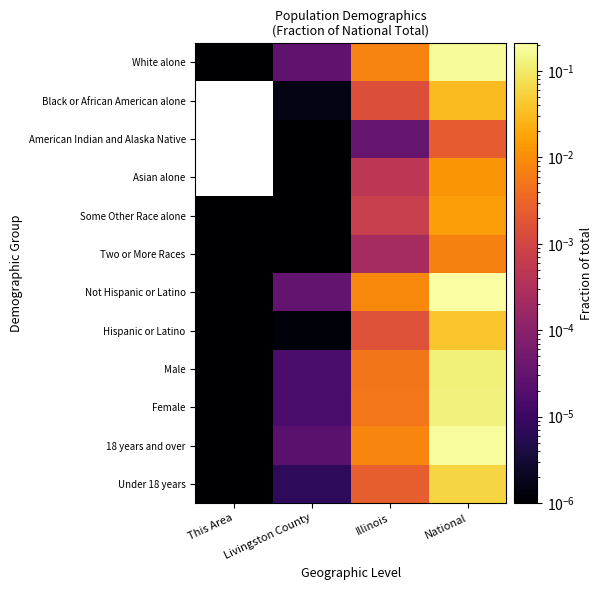

Reading left to right, extract all data points from this chart.

White alone: This Area=0.0	Livingston County=0.0	Illinois=0.0	National=0.2
Black or African American alone: This Area=0.0	Livingston County=0.0	Illinois=0.0	National=0.0
American Indian and Alaska Native: This Area=0.0	Livingston County=0.0	Illinois=0.0	National=0.0
Asian alone: This Area=0.0	Livingston County=0.0	Illinois=0.0	National=0.0
Some Other Race alone: This Area=0.0	Livingston County=0.0	Illinois=0.0	National=0.0
Two or More Races: This Area=0.0	Livingston County=0.0	Illinois=0.0	National=0.0
Not Hispanic or Latino: This Area=0.0	Livingston County=0.0	Illinois=0.0	National=0.2
Hispanic or Latino: This Area=0.0	Livingston County=0.0	Illinois=0.0	National=0.0
Male: This Area=0.0	Livingston County=0.0	Illinois=0.0	National=0.1
Female: This Area=0.0	Livingston County=0.0	Illinois=0.0	National=0.1
18 years and over: This Area=0.0	Livingston County=0.0	Illinois=0.0	National=0.2
Under 18 years: This Area=0.0	Livingston County=0.0	Illinois=0.0	National=0.1